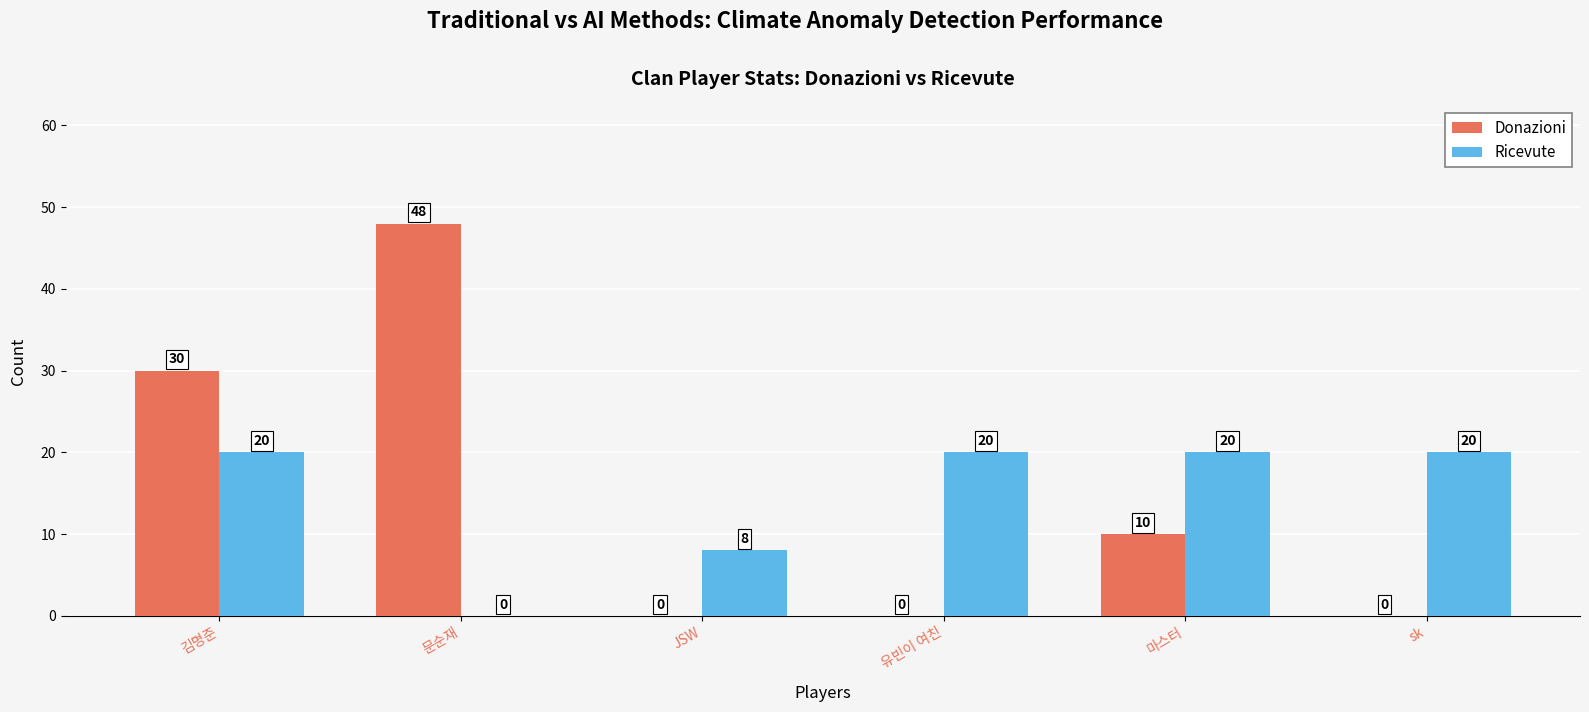

Reading left to right, what are all the values shown in this chart?

Donazioni: 30	48	0	0	10	0
Ricevute: 20	0	8	20	20	20